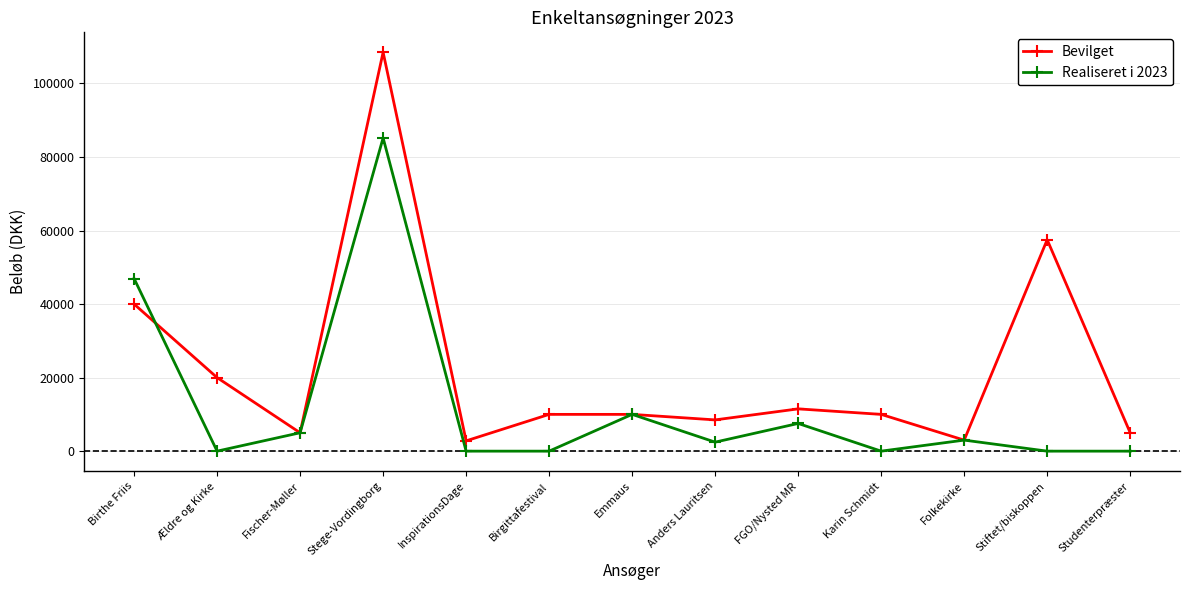

How many interior local peaks does the Realiseret i 2023 series have?

4